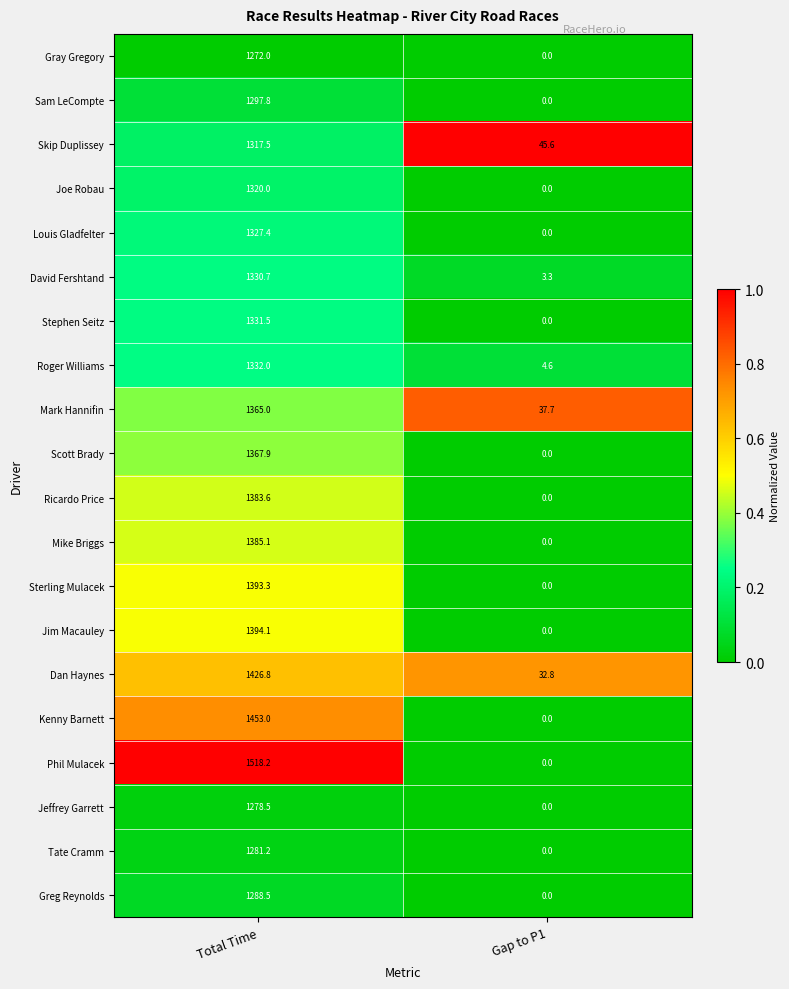

True or false: Greg Reynolds has a value of -743.4 at Gap to P1.

False